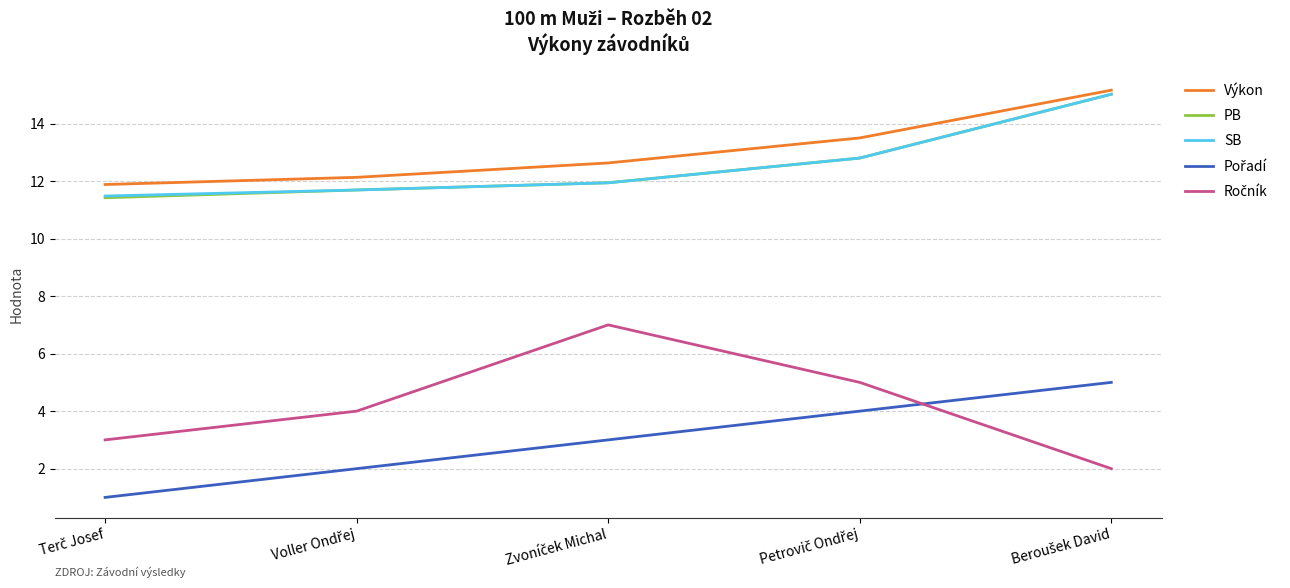

What is the spread (max minus min) of values at Beroušek David?

13.2